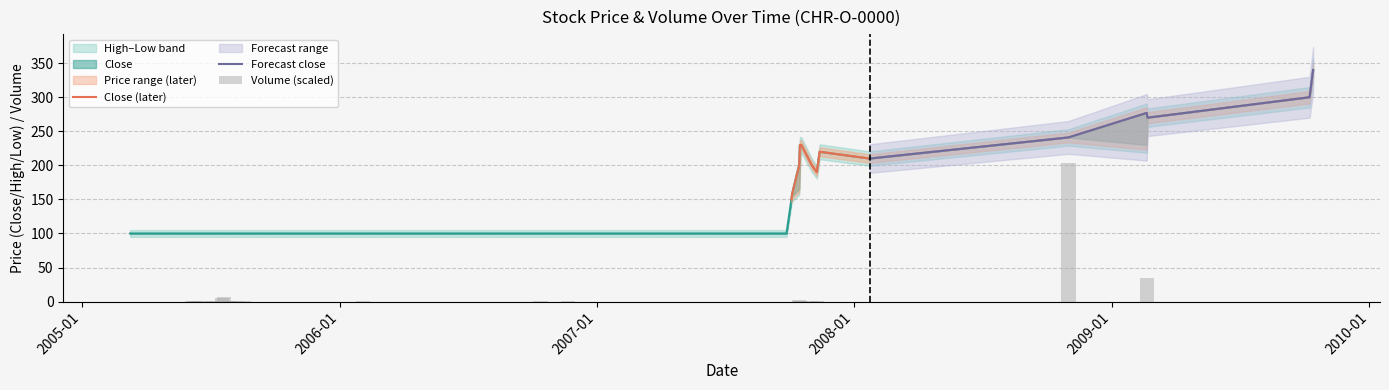

Is the value of Volume at 2007-10-17 greater than the value of High at 2007-10-17?

No